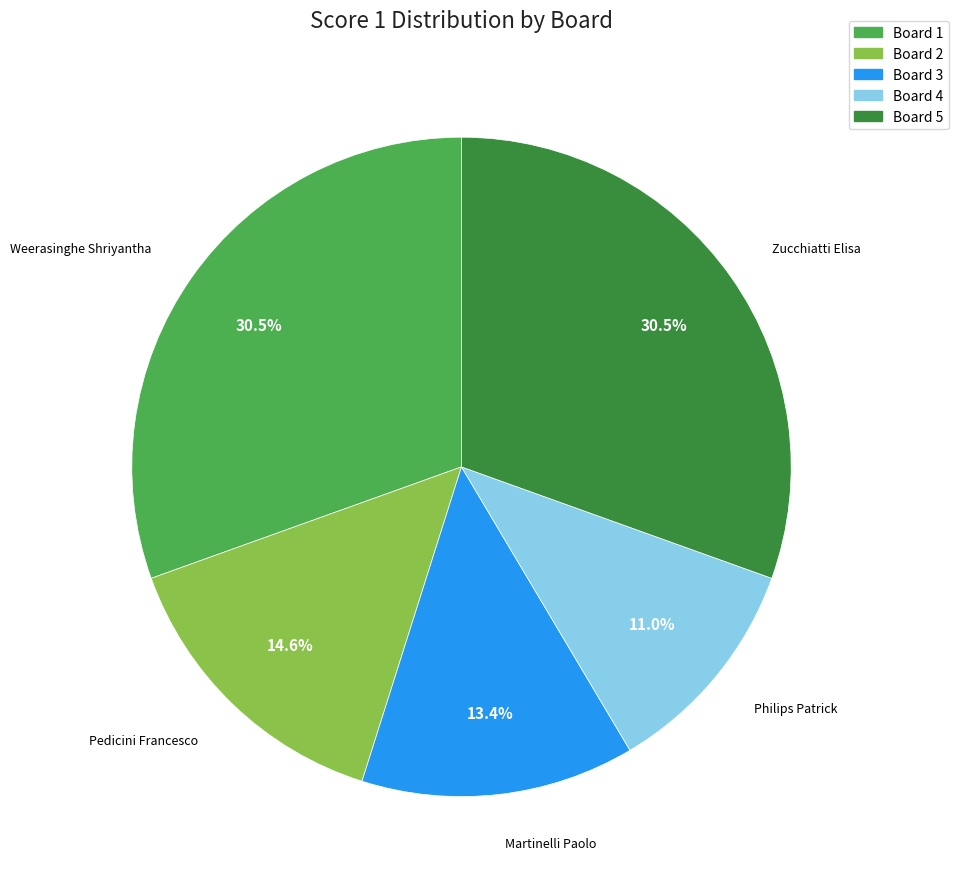

To the nearest percent, what is the average slice percentage?

20%